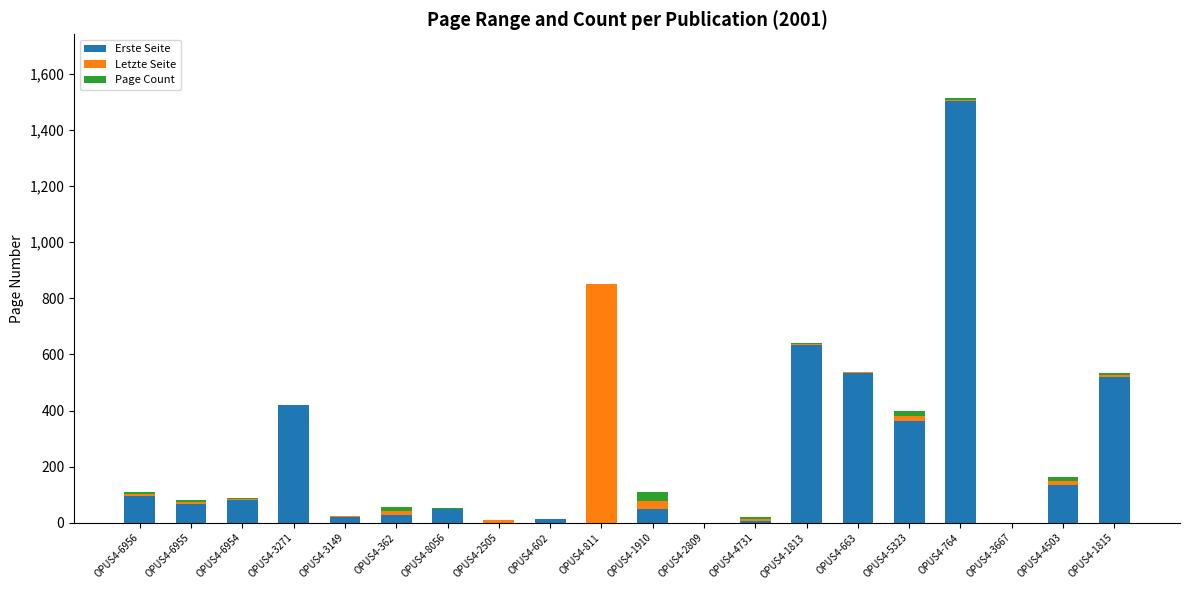

Is it true that Erste Seite equals 2564 at OPUS4-764?

False